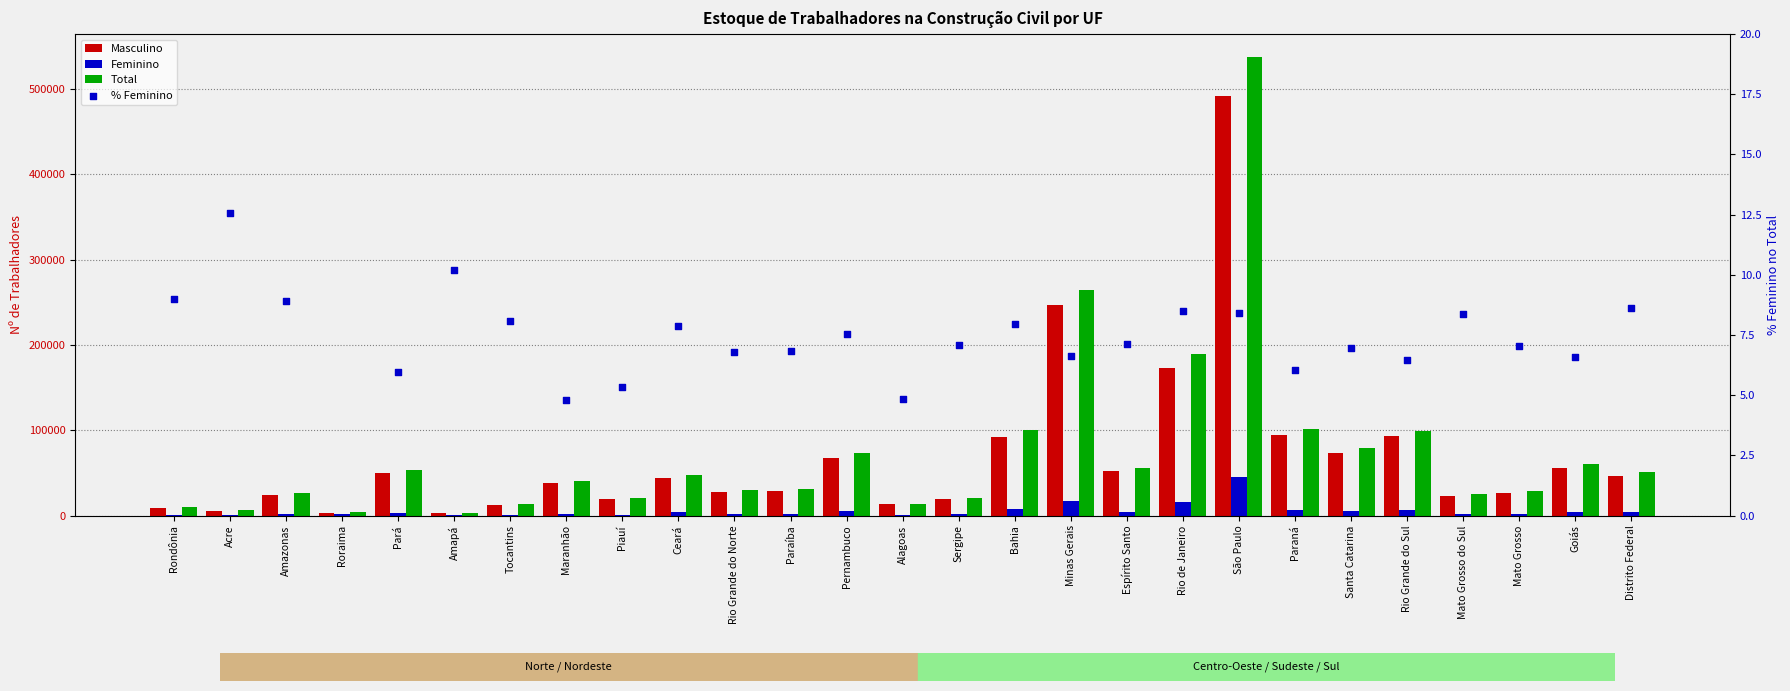

At how many categories does at least one series exceed 101756?

3